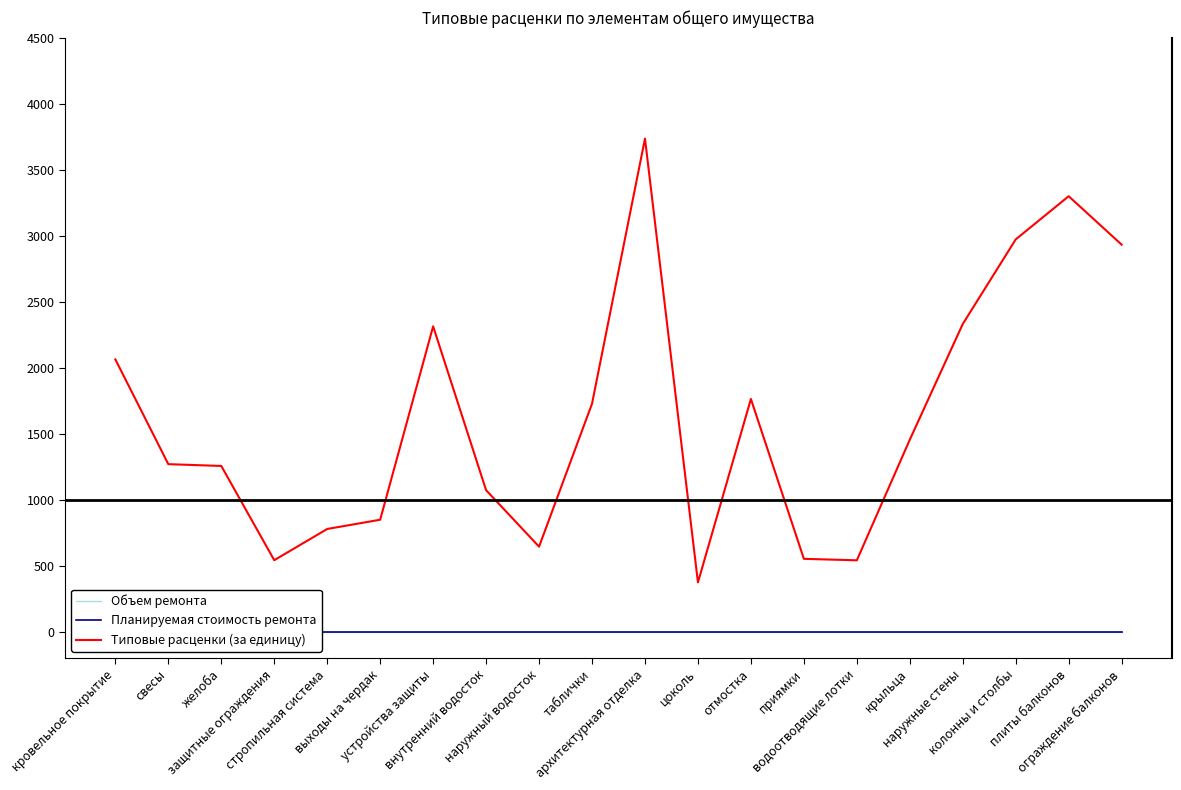

Is the value of Планируемая стоимость ремонта at архитектурная отделка greater than the value of Типовые расценки (за единицу) at свесы?

No